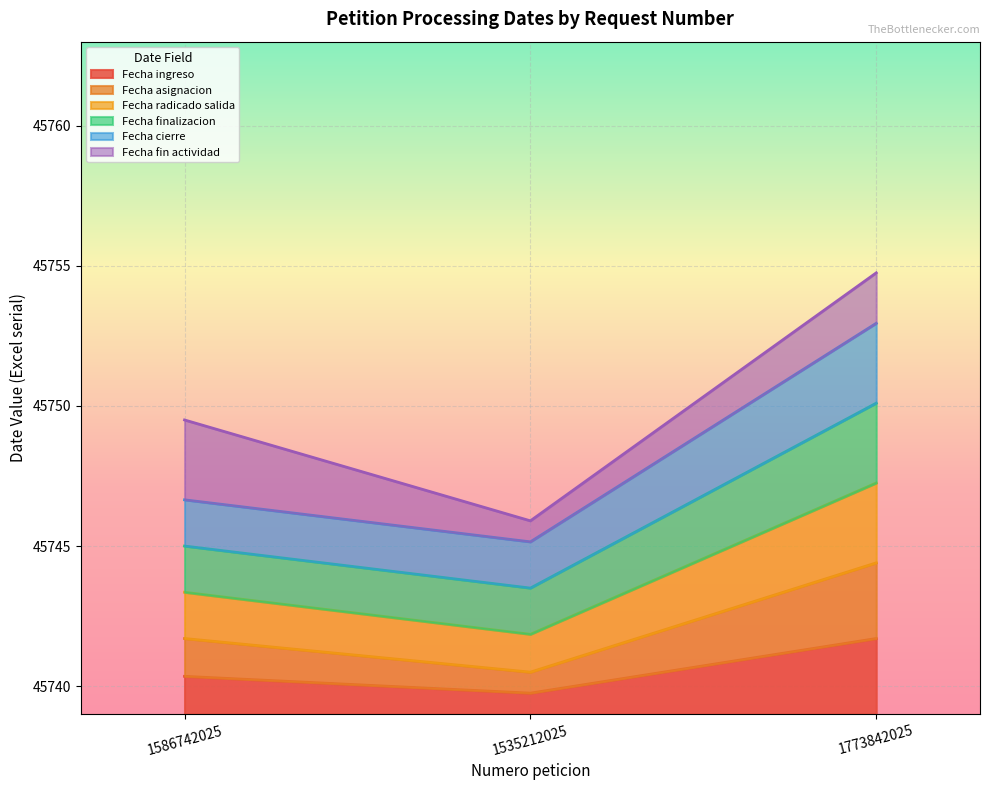

How many categories are shown in the chart?

3